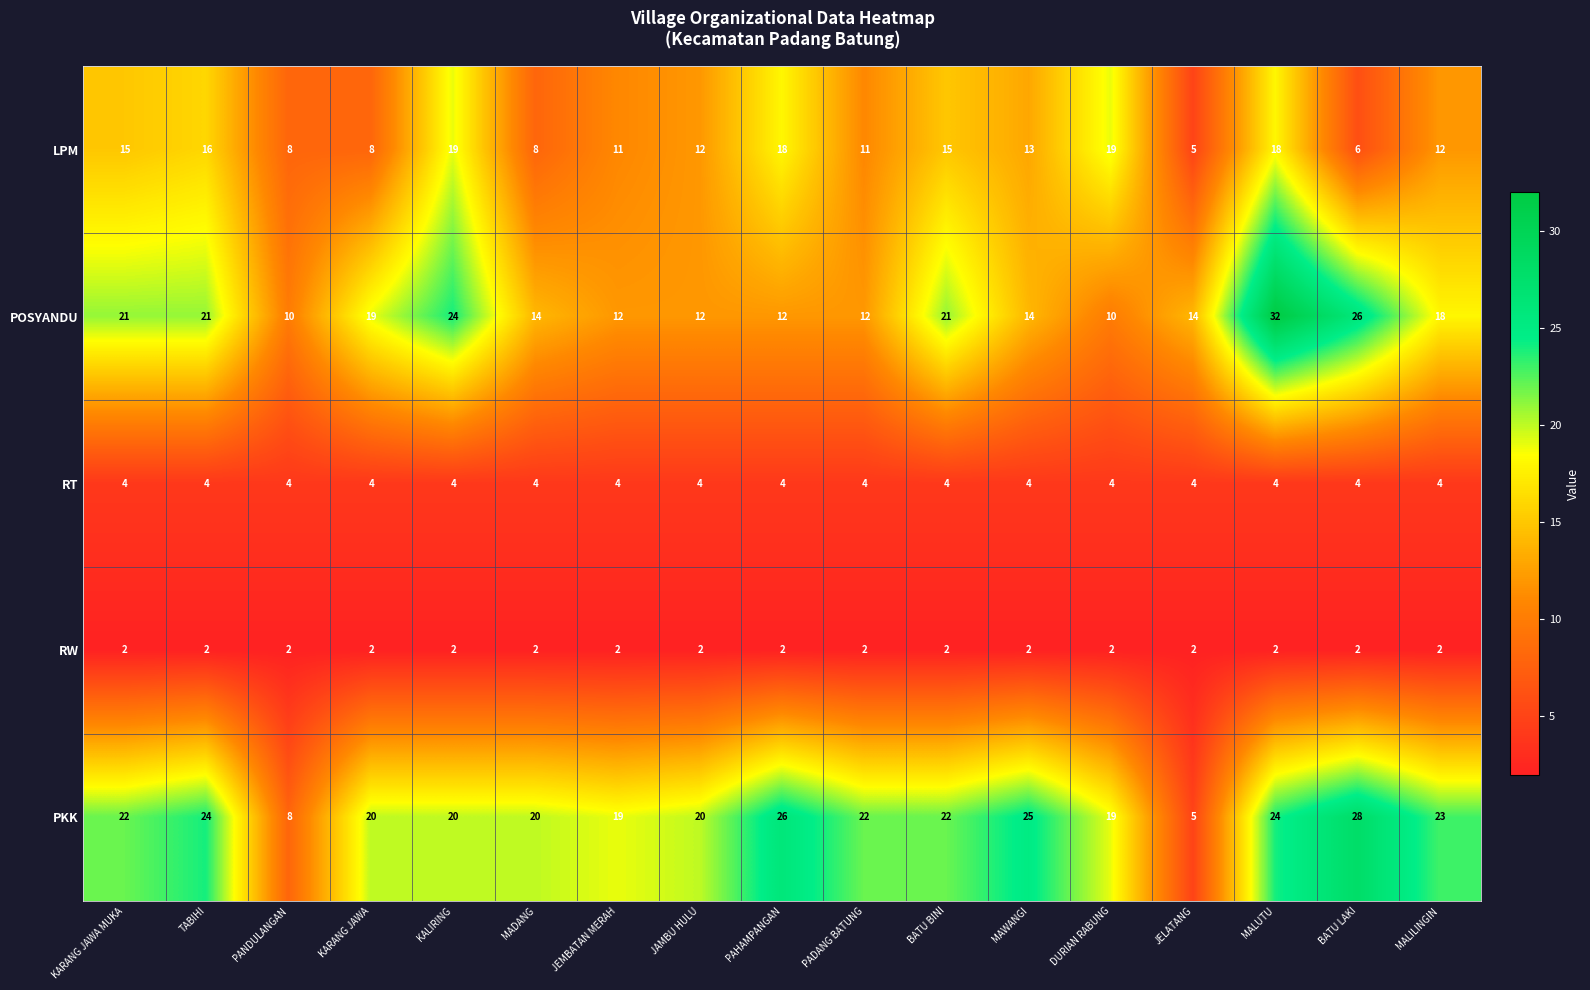

True or false: LPM has a value of 11 at PADANG BATUNG.

True